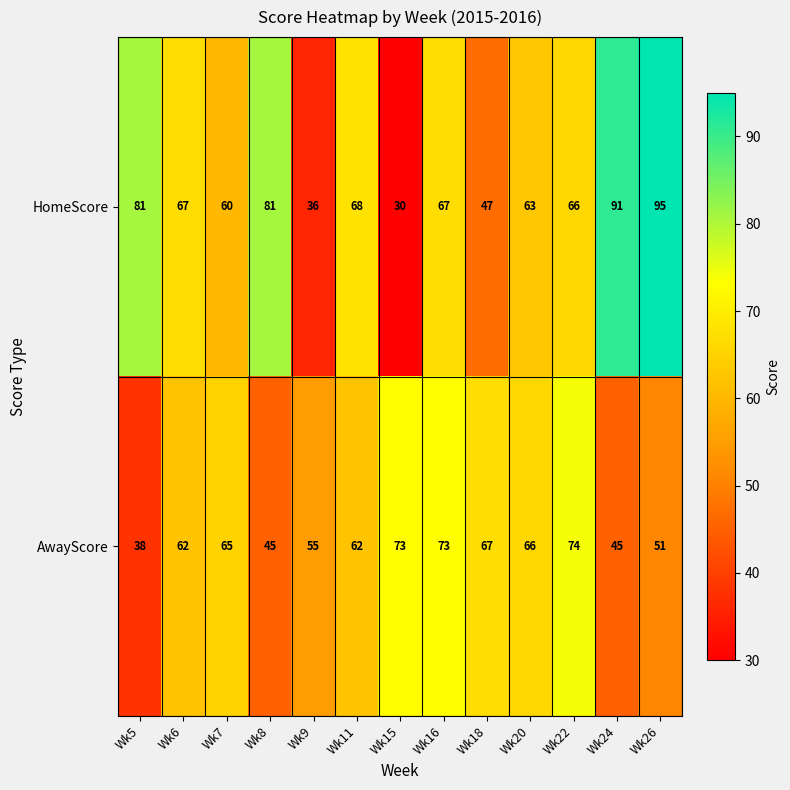

Reading left to right, transcribe all the data shown in this chart.

HomeScore: 81	67	60	81	36	68	30	67	47	63	66	91	95
AwayScore: 38	62	65	45	55	62	73	73	67	66	74	45	51